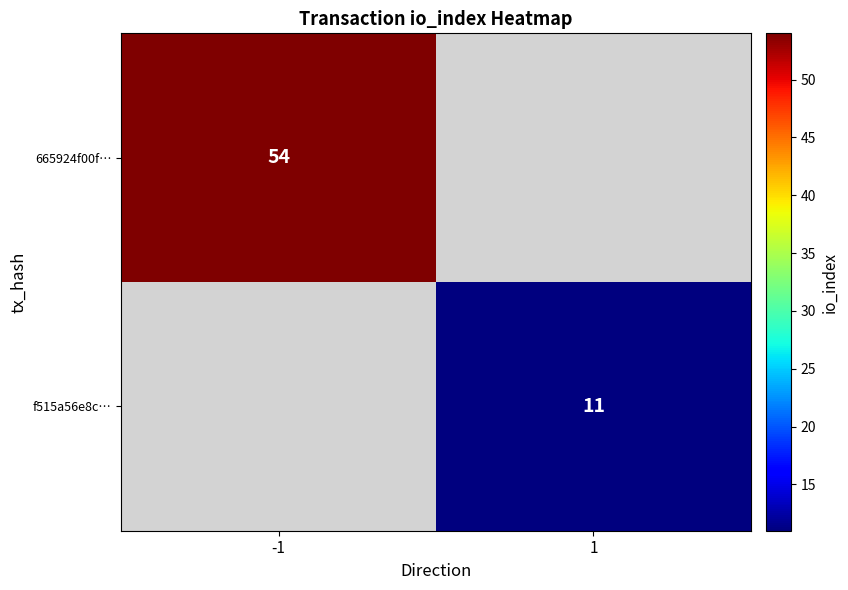

The value of f515a56e8c… at 1 is 11. True or false?

True